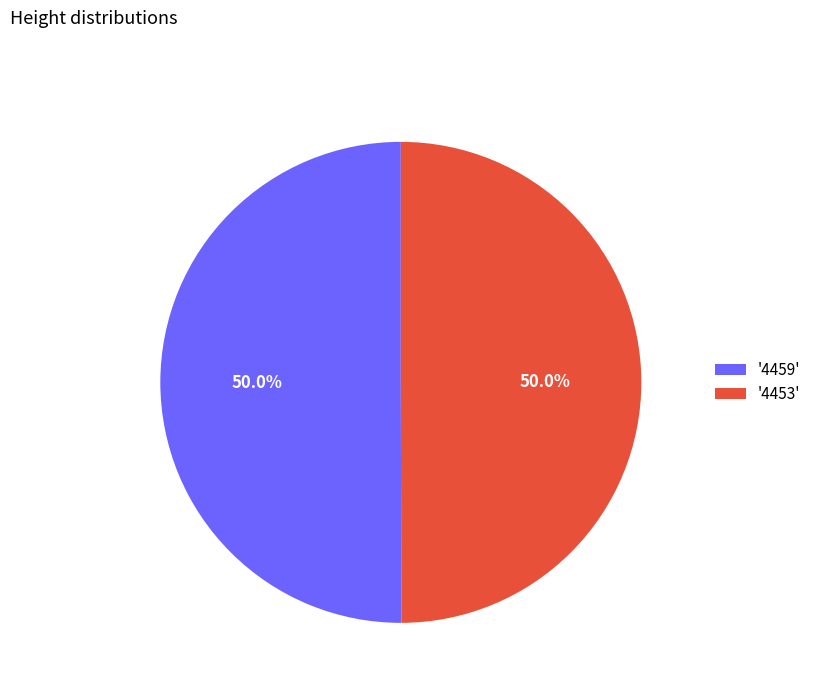

What percentage do '4459' and '4453' together represent?

100.0%